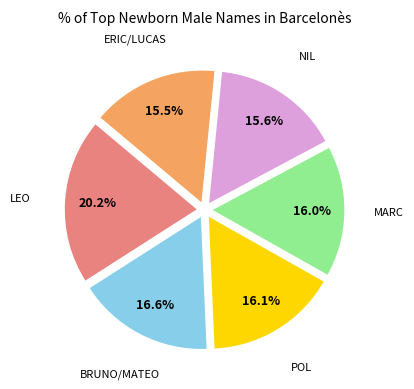

Is there a majority slice in this chart?

No